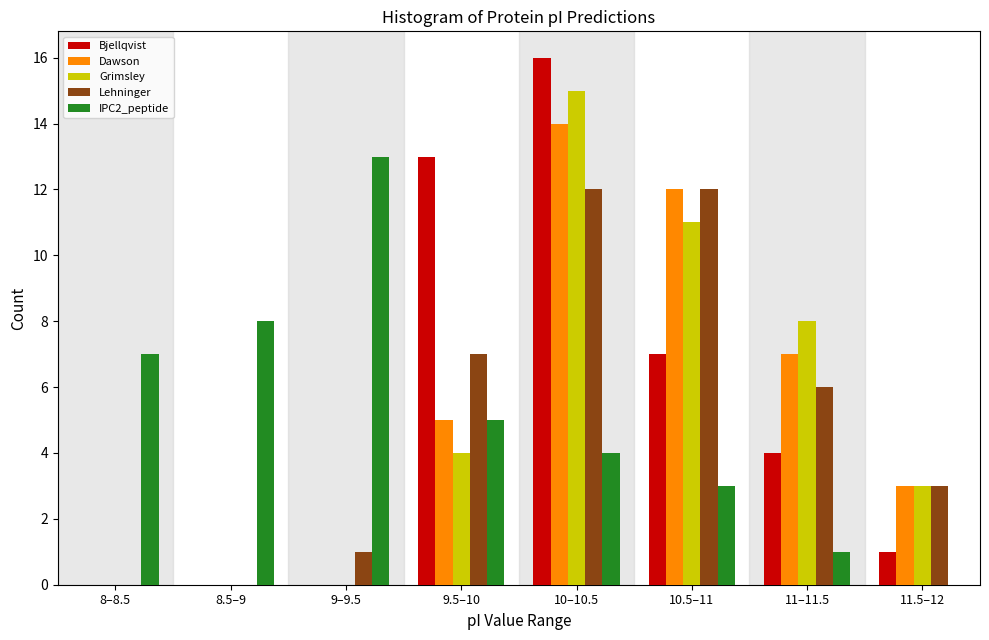

What is the greatest value displayed?

16